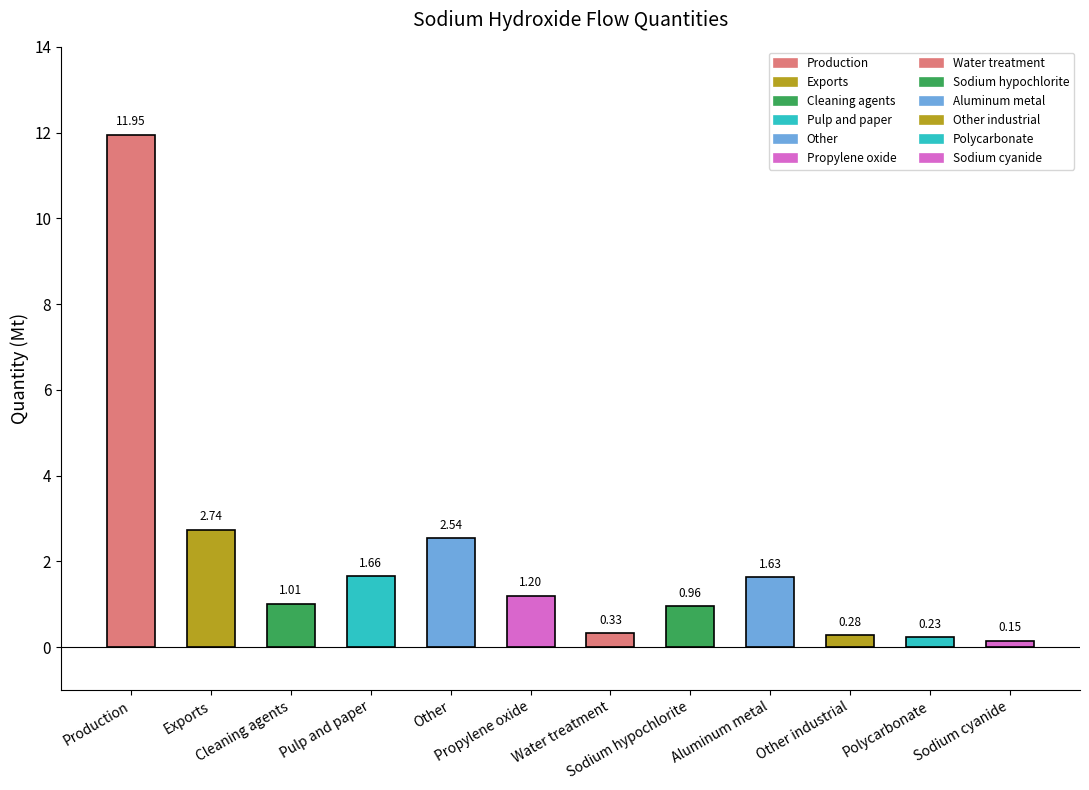

What is the label of the 4th bar from the left?

Pulp and paper